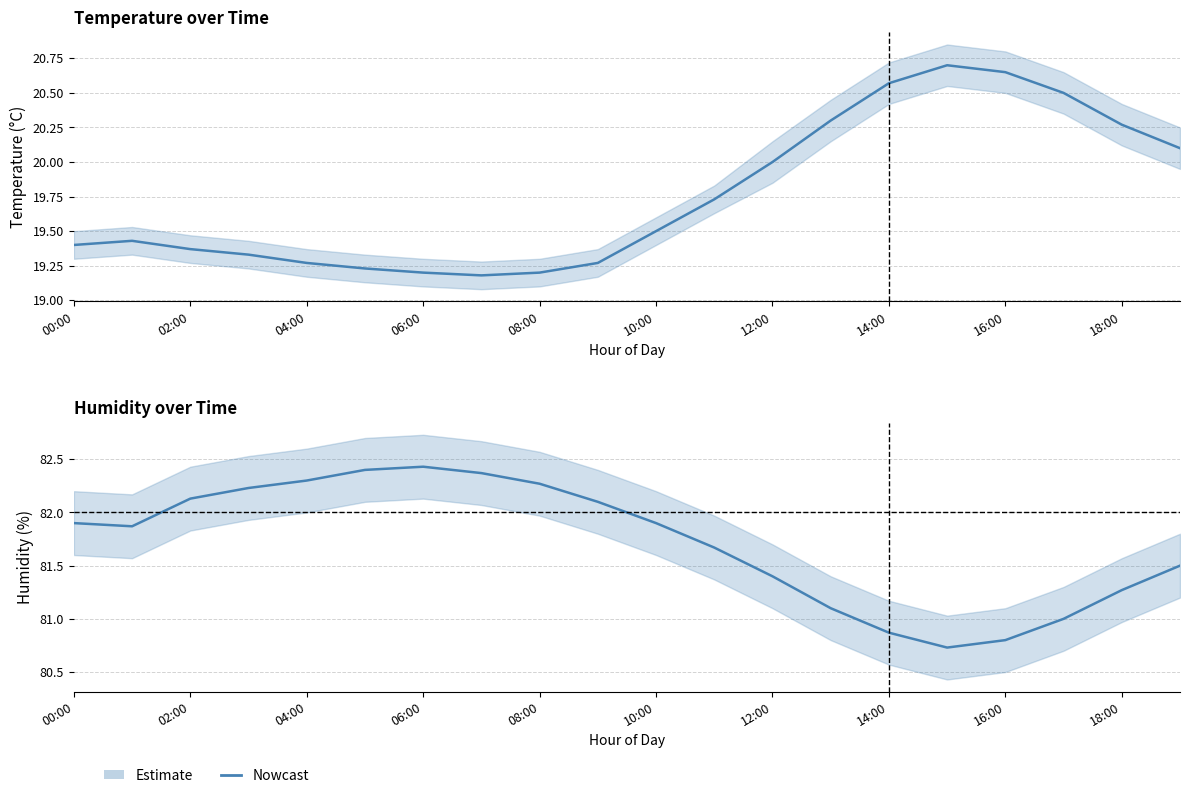

At which label is the value closest to 81?

17